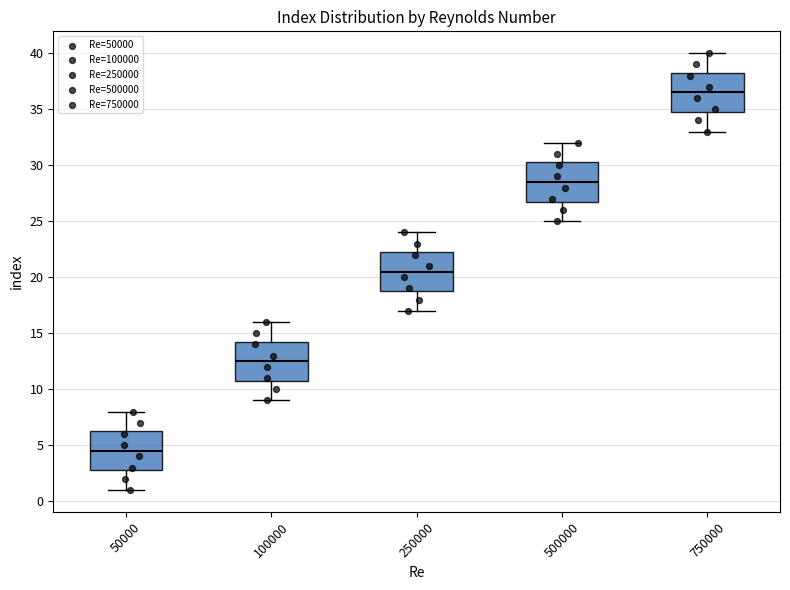

Reading left to right, read every box against the y-axis: the position of its median line, the range the box covers, and the ends of its whiskers. The values are not printed on the chart, so give them approximately, as read against the axis.

50000: median 4.5, box 3.0 to 6.5, whiskers 1.0 to 8.0
100000: median 12.5, box 11.0 to 14.5, whiskers 9.0 to 16.0
250000: median 20.5, box 19.0 to 22.5, whiskers 17.0 to 24.0
500000: median 28.5, box 27.0 to 30.5, whiskers 25.0 to 32.0
750000: median 36.5, box 35.0 to 38.5, whiskers 33.0 to 40.0